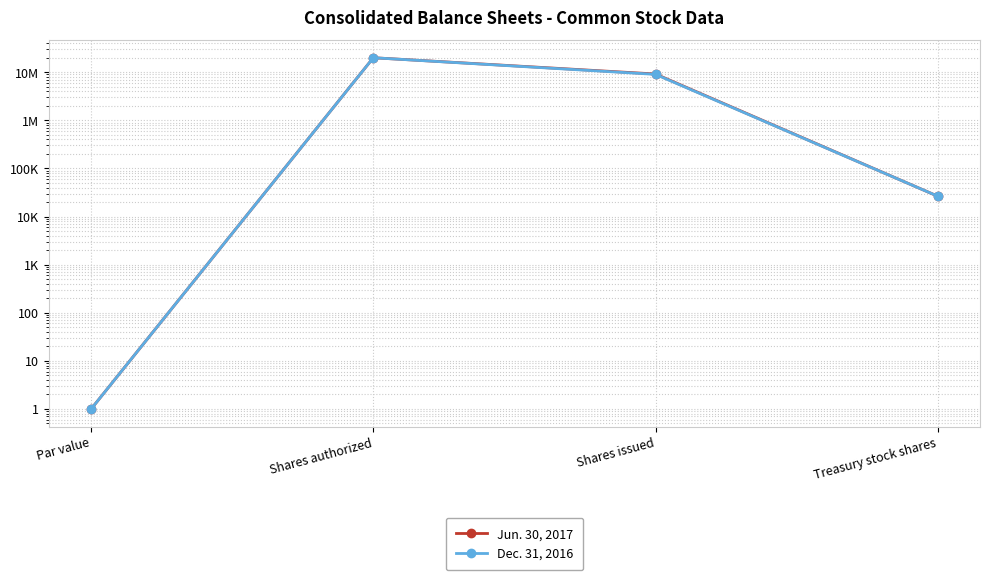

Which series has the widest spread of values?

Jun. 30, 2017